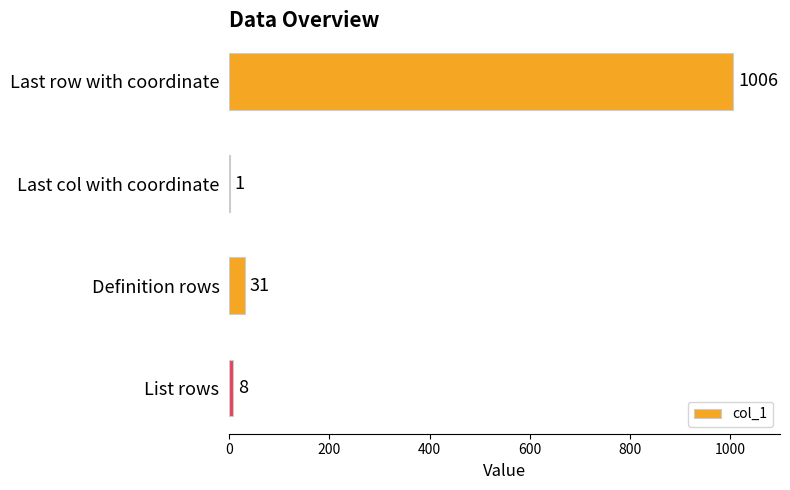

What is the change in value from Last col with coordinate to Definition rows?

+30